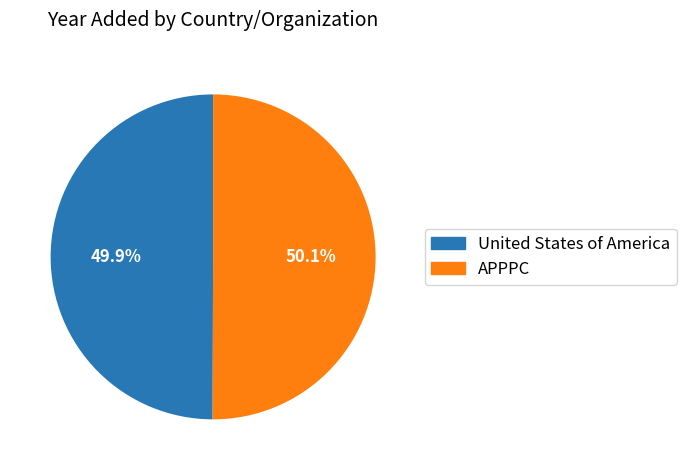

What is the ratio of the value at APPPC to the value at United States of America?

1.0